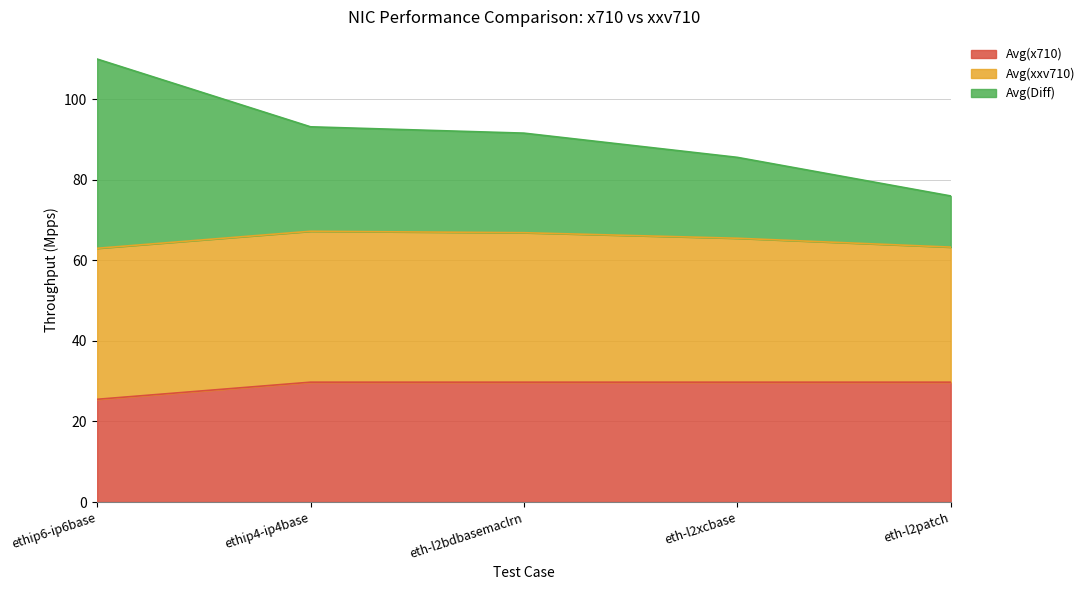

What is the approximate value of Avg(x710) at ethip6-ip6base?

25.5